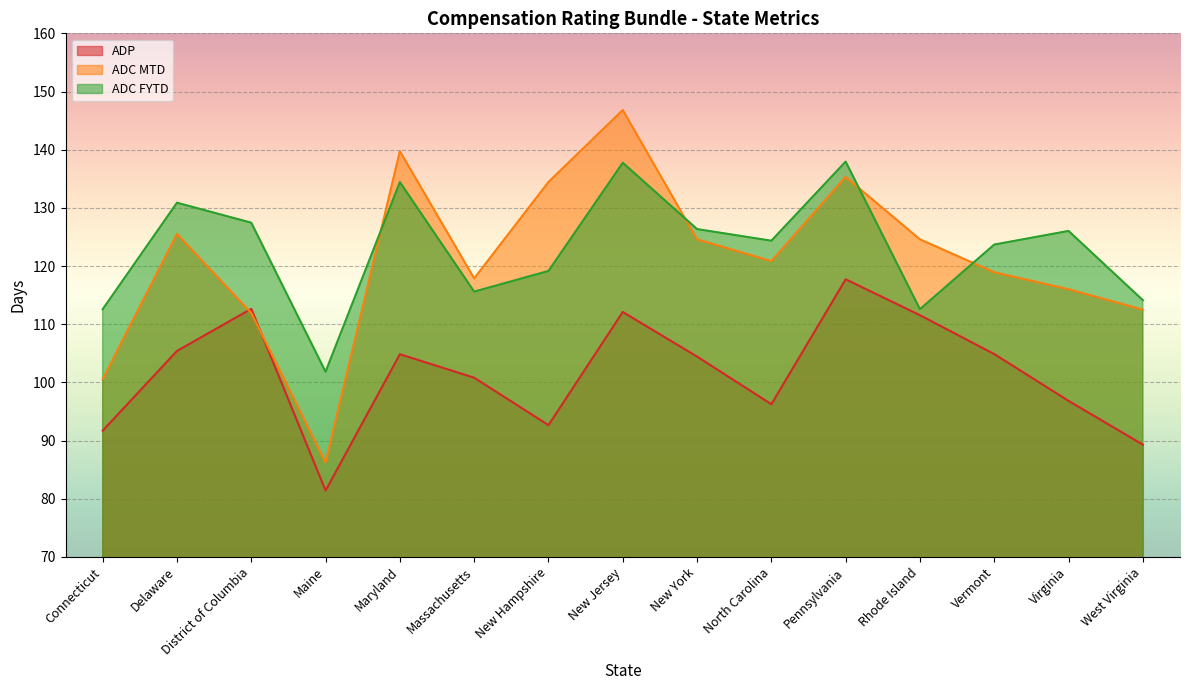

Reading left to right, what are all the values shown in this chart?

% Pending > 125 Days: 91.7	105.4	112.6	81.4	104.8	100.8	92.7	112.1	104.4	96.2	117.7	111.5	104.9	96.8	89.3
ADC MTD: 100.5	125.5	111.9	86.2	139.7	117.9	134.4	146.8	124.6	120.8	135.3	124.6	118.9	116.0	112.5
ADC FYTD: 112.6	130.9	127.5	101.8	134.4	115.6	119.2	137.8	126.3	124.3	137.9	112.6	123.7	126.0	114.1